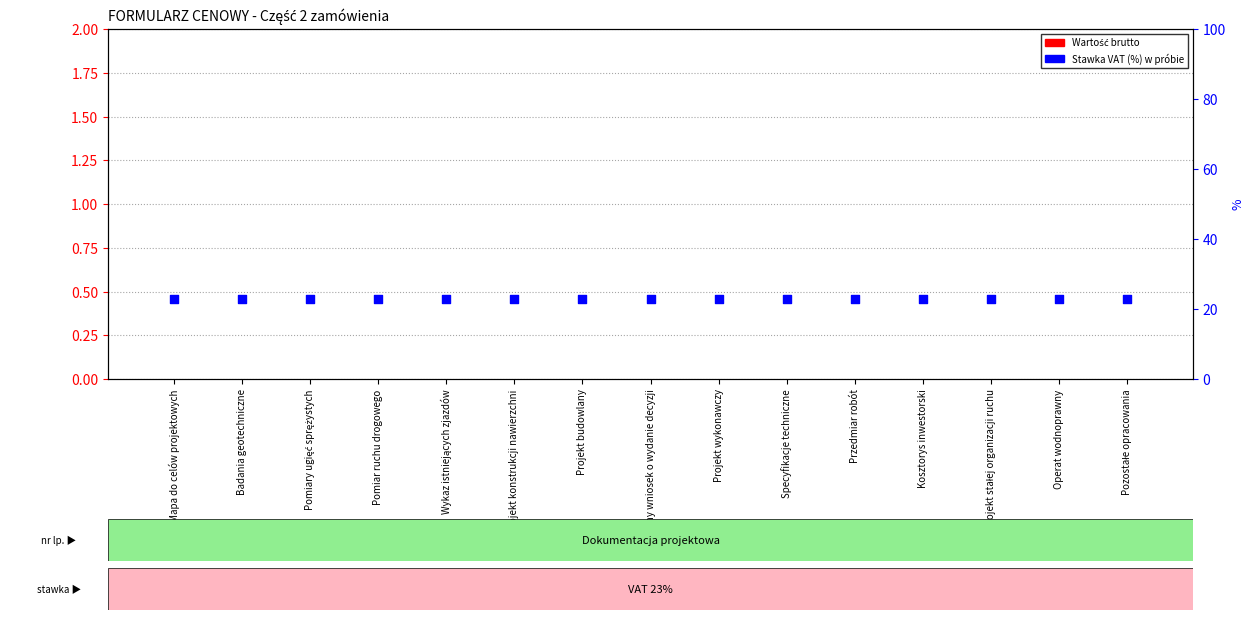

What is the total value across all series at Pomiary ugięć sprężystych?

23